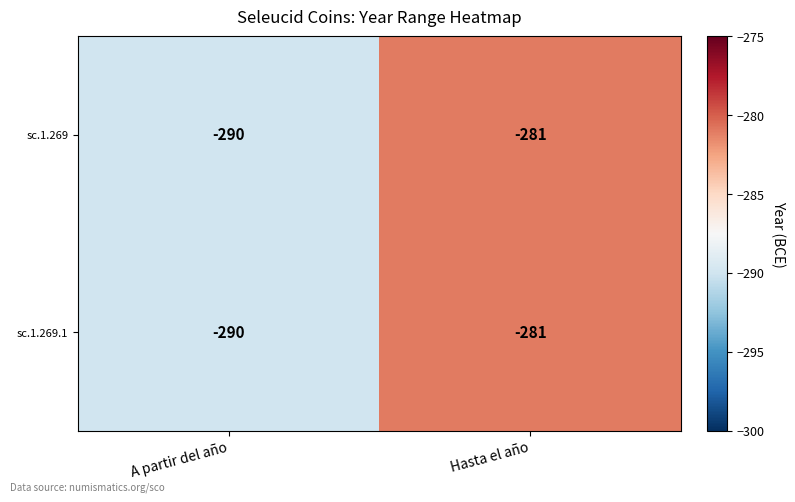

What is the greatest value displayed?

-281